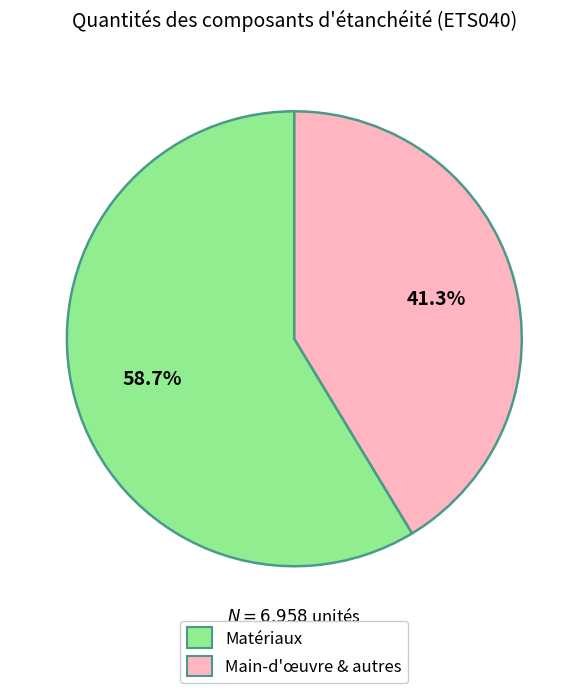

Which category has the smallest portion of the pie?

Main-d'œuvre & autres